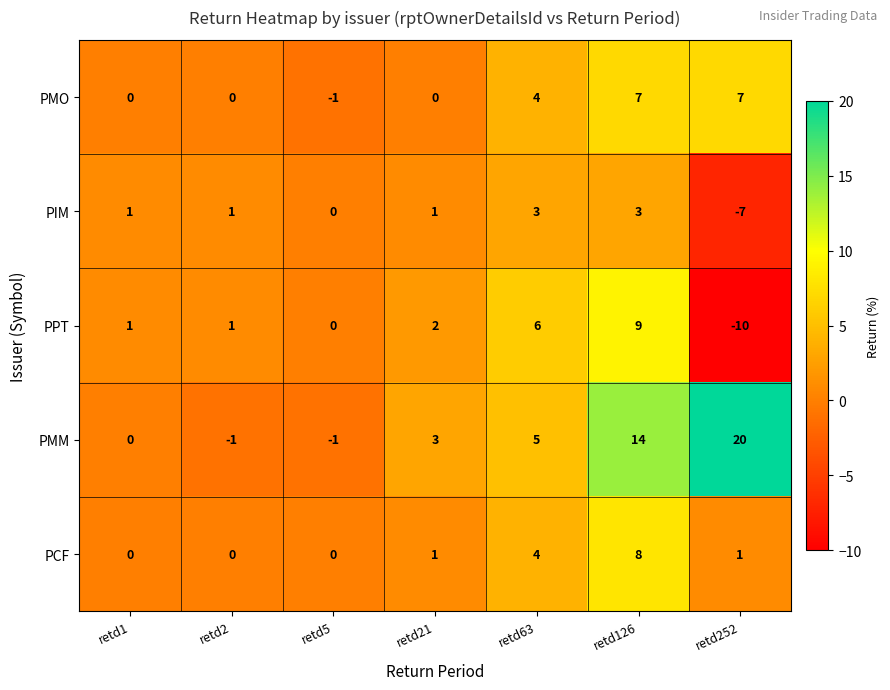

Which category has the lowest value in the PIM series?

retd252